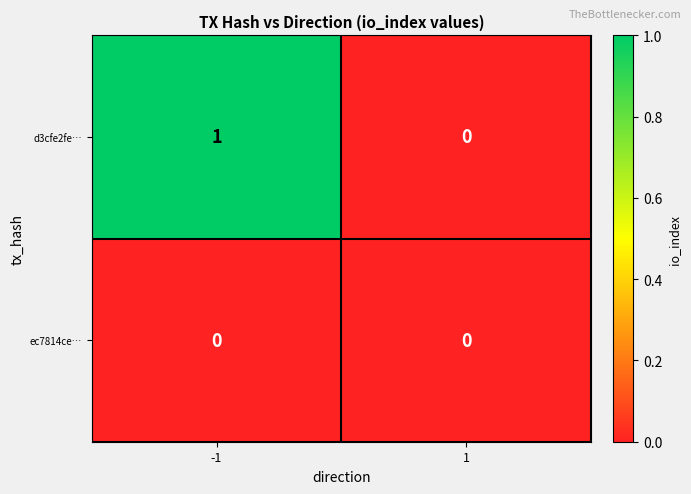

Reading left to right, list all the values displayed in this chart.

d3cfe2fe…: -1=1	1=0
ec7814ce…: -1=0	1=0